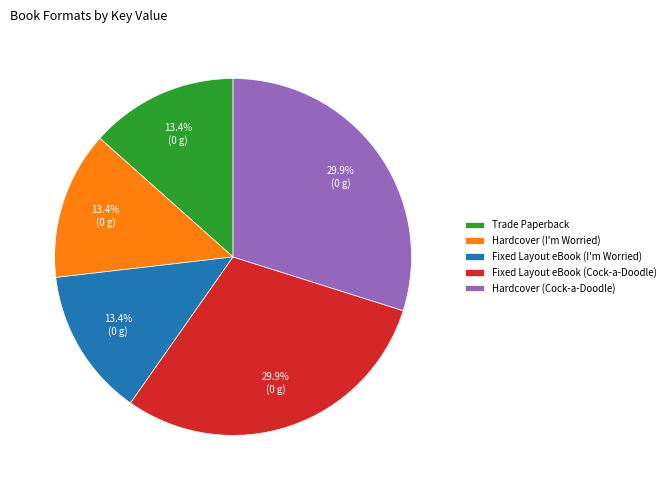

What is the ratio of the value at Hardcover (Cock-a-Doodle) to the value at Hardcover (I'm Worried)?

2.2